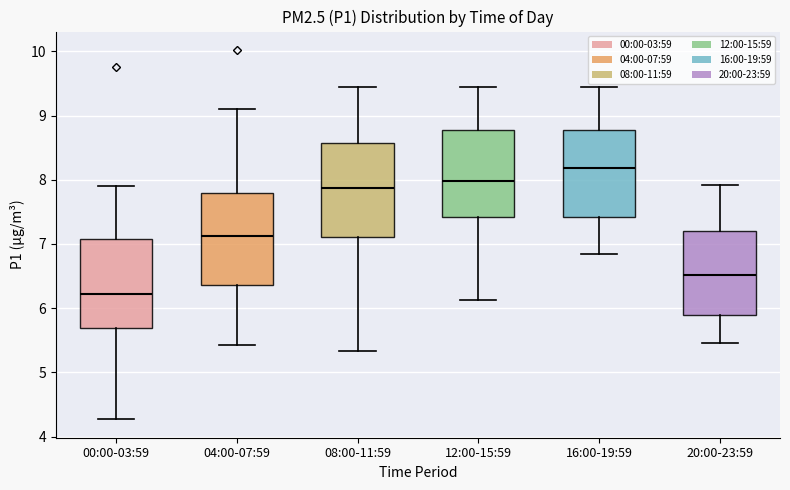

Where does the median line of the box for 16:00-19:59 sit on the y-axis? The values are not printed on the chart, so give them approximately, as read against the axis.

8.2